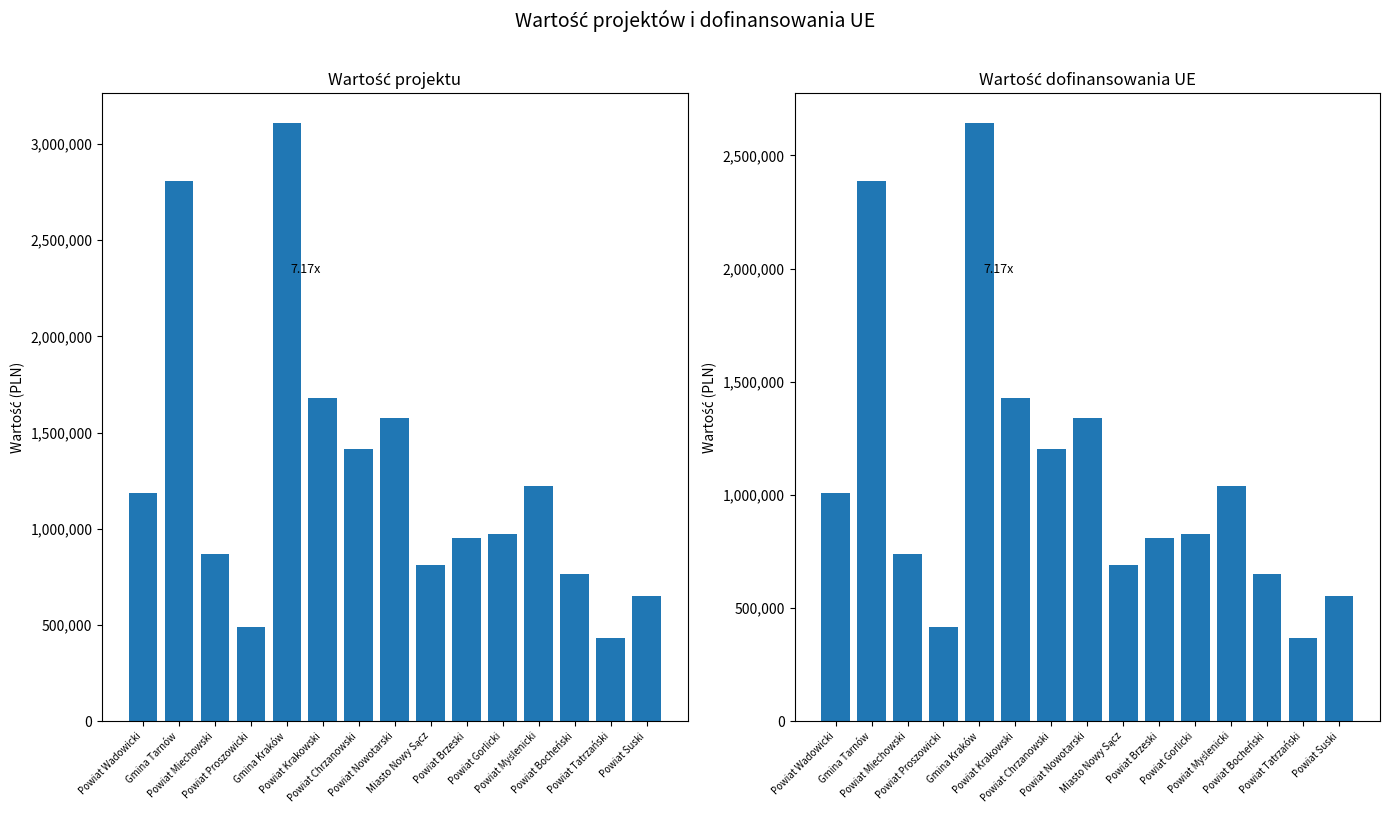

What is the difference between the Wartość dofinansowania values at Powiat Wadowicki and Powiat Krakowski?

419144.4